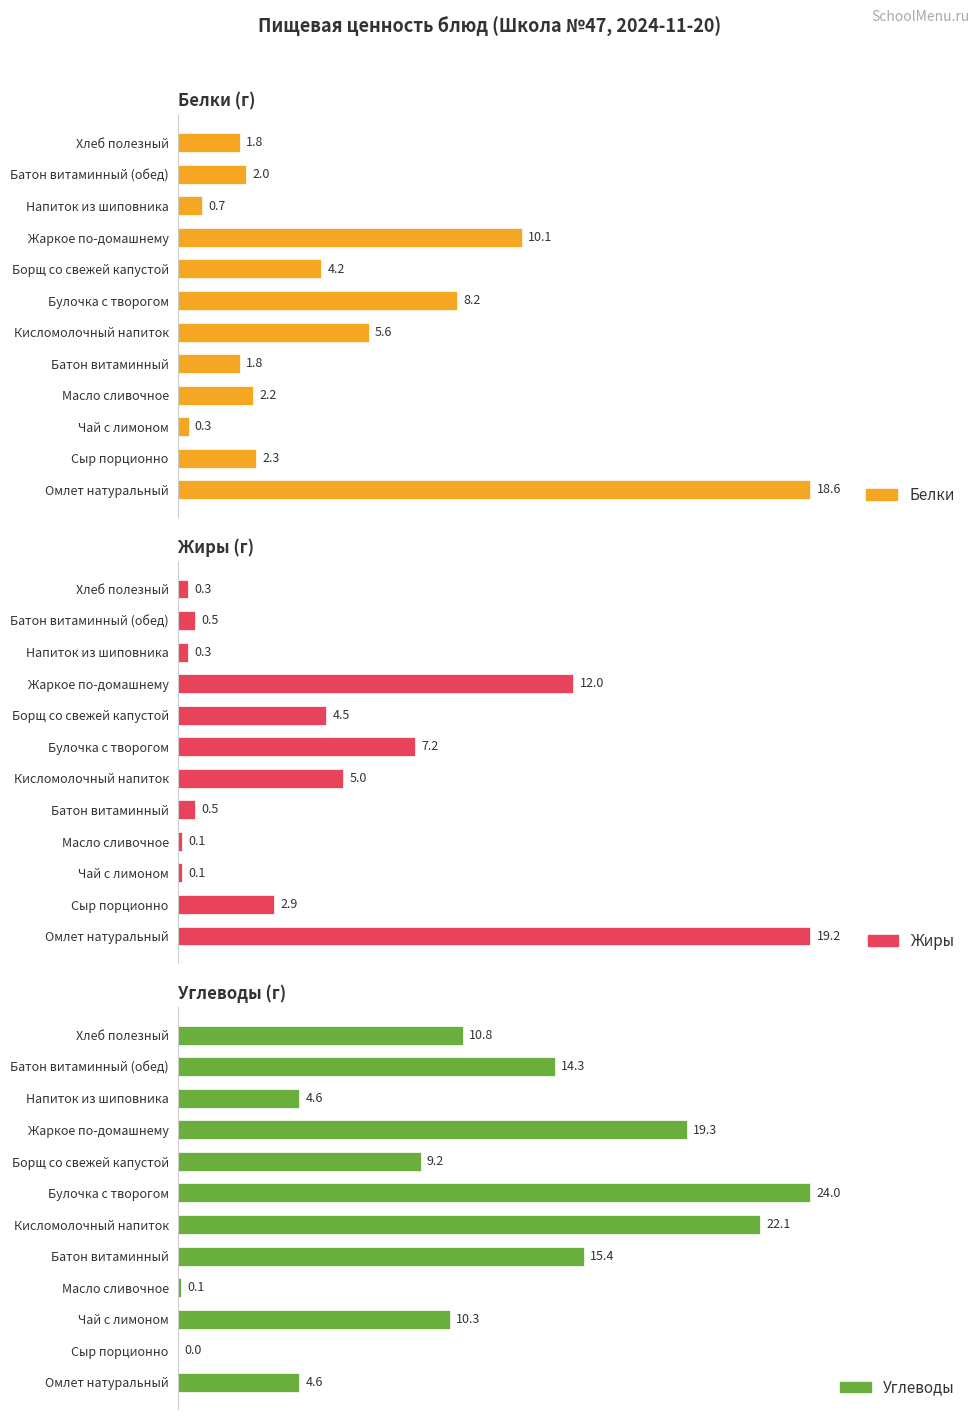

How many values in the Белки series are below 2?

4